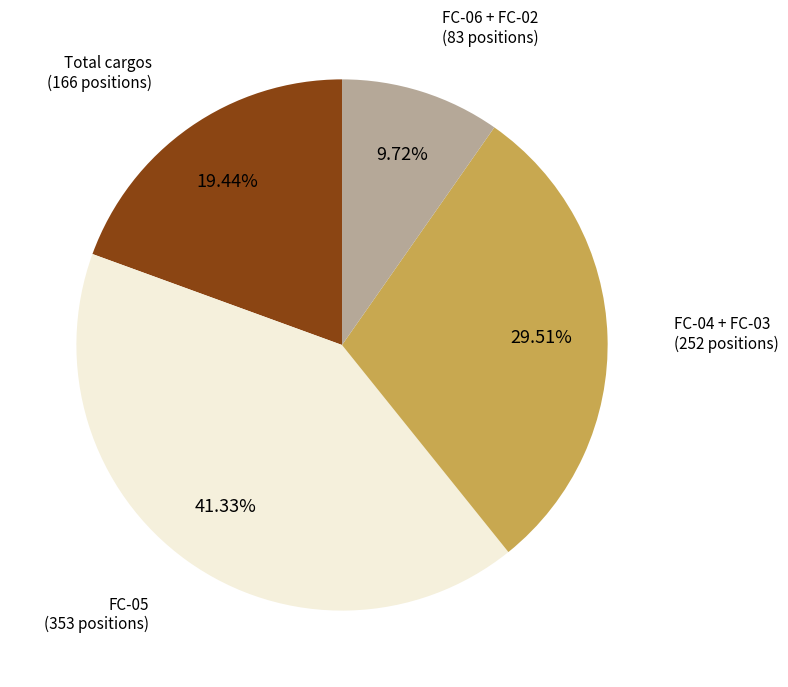

Approximately how many times larger is the value at FC-05 compared to FC-04 + FC-03?

1.4